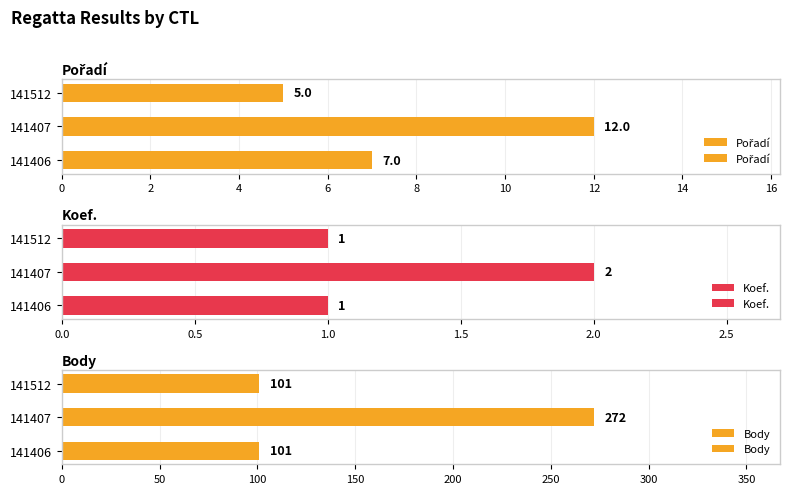

What is the average value of the Body series?

158